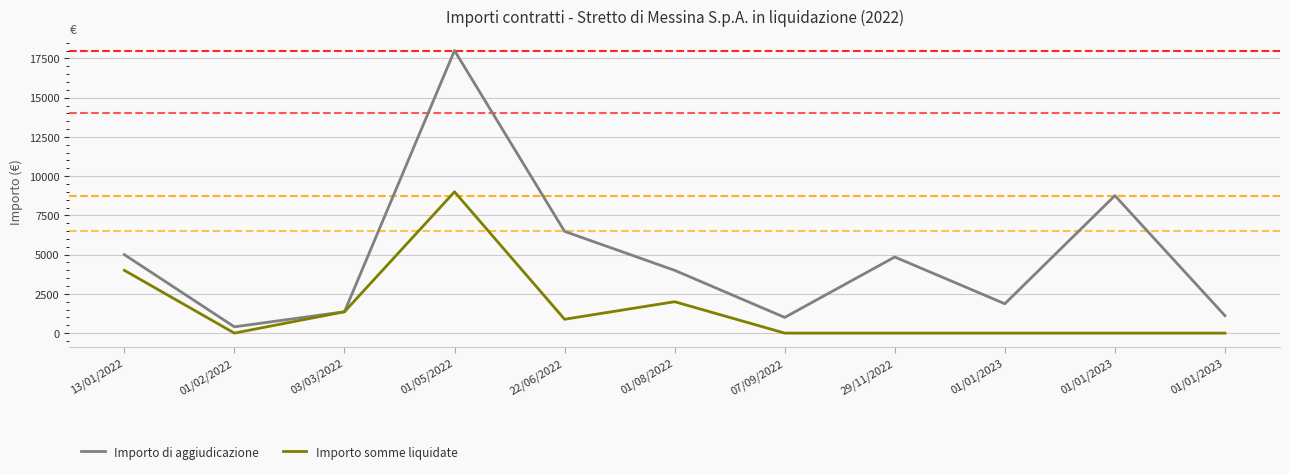

Is the value of Importo di aggiudicazione at 01/01/2023 greater than the value of Importo somme liquidate at 01/01/2023?

Yes